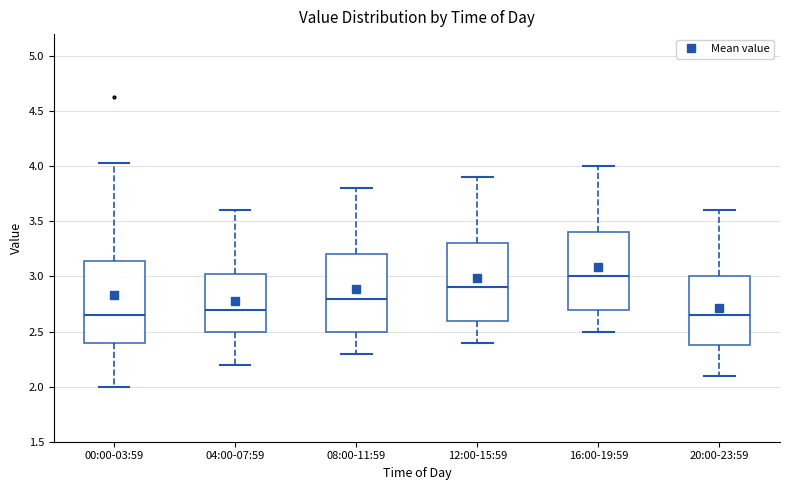

Reading left to right, transcribe this box plot: for each box, give where its median line is, the range the box spans, and where its two whiskers end, as read against the y-axis. The values are not printed on the chart, so give them approximately, as read against the axis.

00:00-03:59: median 2.65, box 2.40 to 3.15, whiskers 2.00 to 4.05
04:00-07:59: median 2.70, box 2.50 to 3.05, whiskers 2.20 to 3.60
08:00-11:59: median 2.80, box 2.50 to 3.20, whiskers 2.30 to 3.80
12:00-15:59: median 2.90, box 2.60 to 3.30, whiskers 2.40 to 3.90
16:00-19:59: median 3.00, box 2.70 to 3.40, whiskers 2.50 to 4.00
20:00-23:59: median 2.65, box 2.40 to 3.00, whiskers 2.10 to 3.60